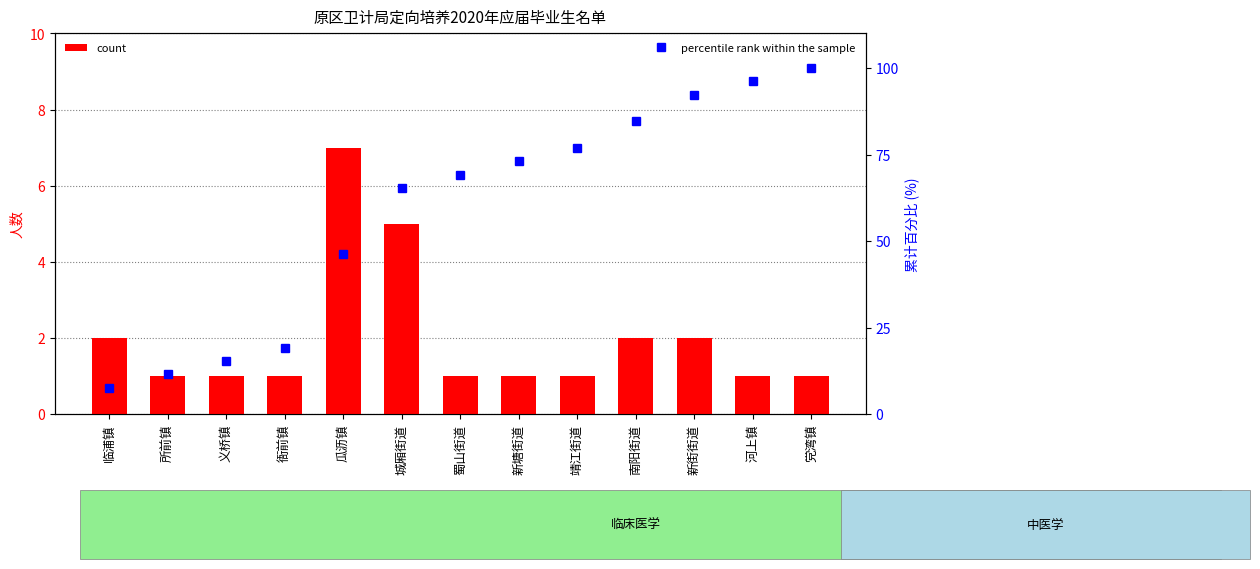

What is the average value of the percentile rank within the sample series?

58.3